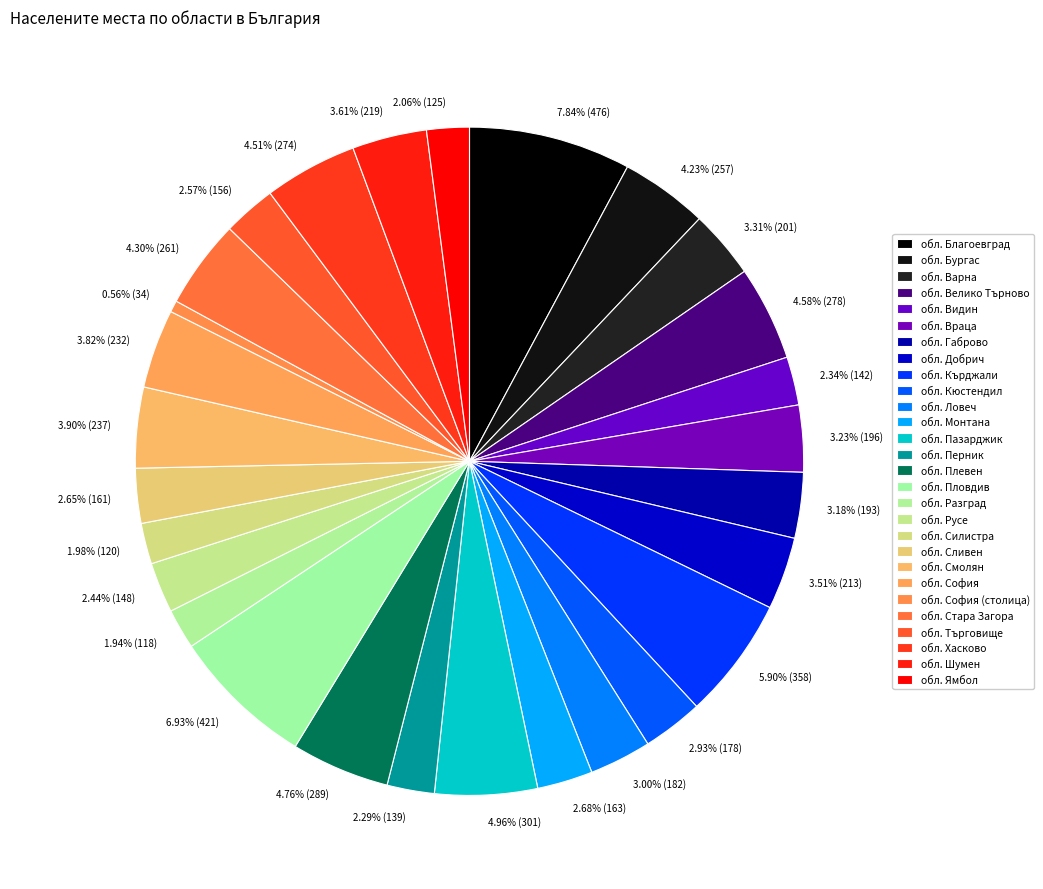

To the nearest percent, what is the combined percentage of обл. Смолян and обл. Хасково?

8%